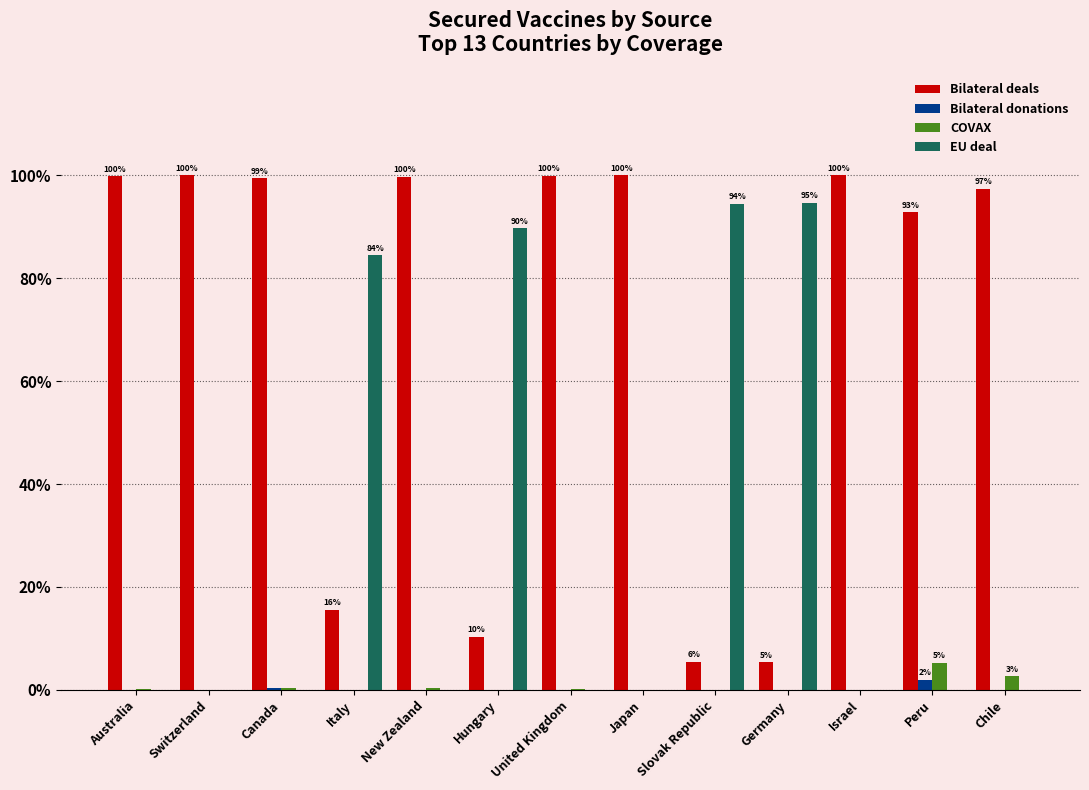

What is the spread (max minus min) of values at Hungary?

89.6